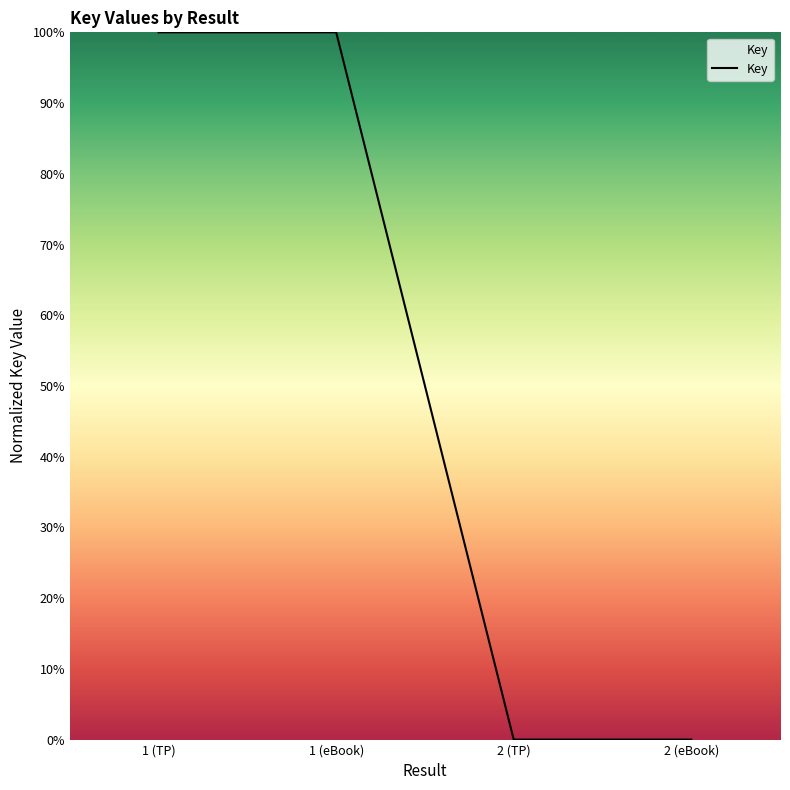

Reading left to right, transcribe all the data shown in this chart.

100	100	0	0